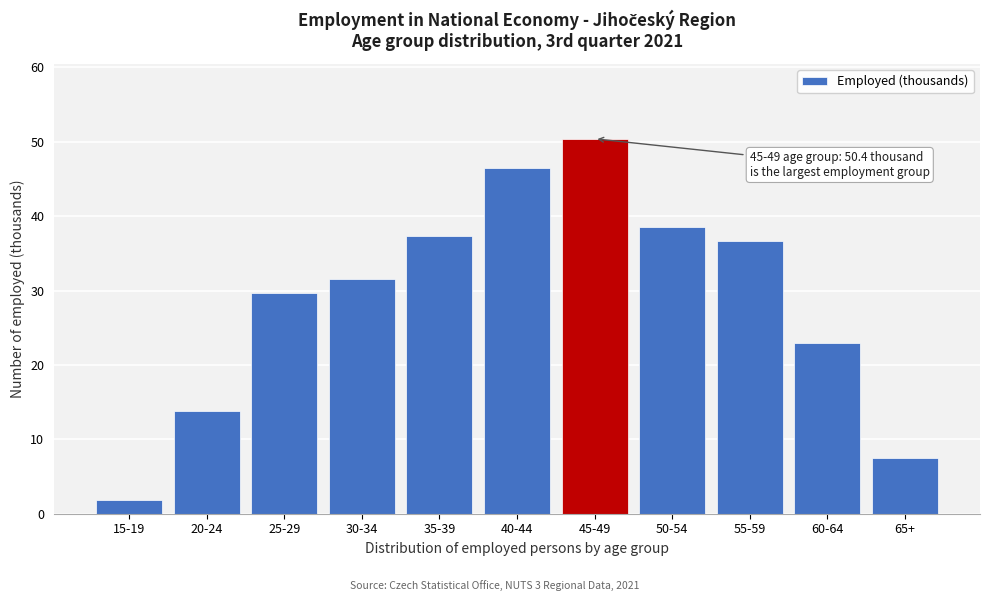

Reading left to right, what are all the values shown in this chart?

15-19=1.9	20-24=13.8	25-29=29.7	30-34=31.5	35-39=37.4	40-44=46.5	45-49=50.4	50-54=38.6	55-59=36.7	60-64=23.0	65+=7.5